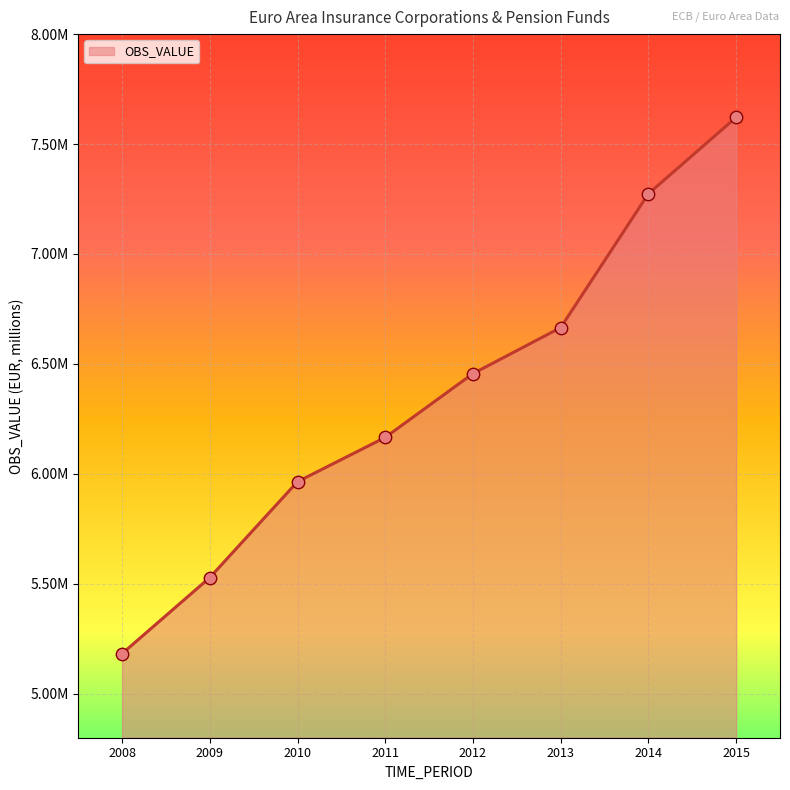

Which has a higher value, 2015 or 2008?

2015